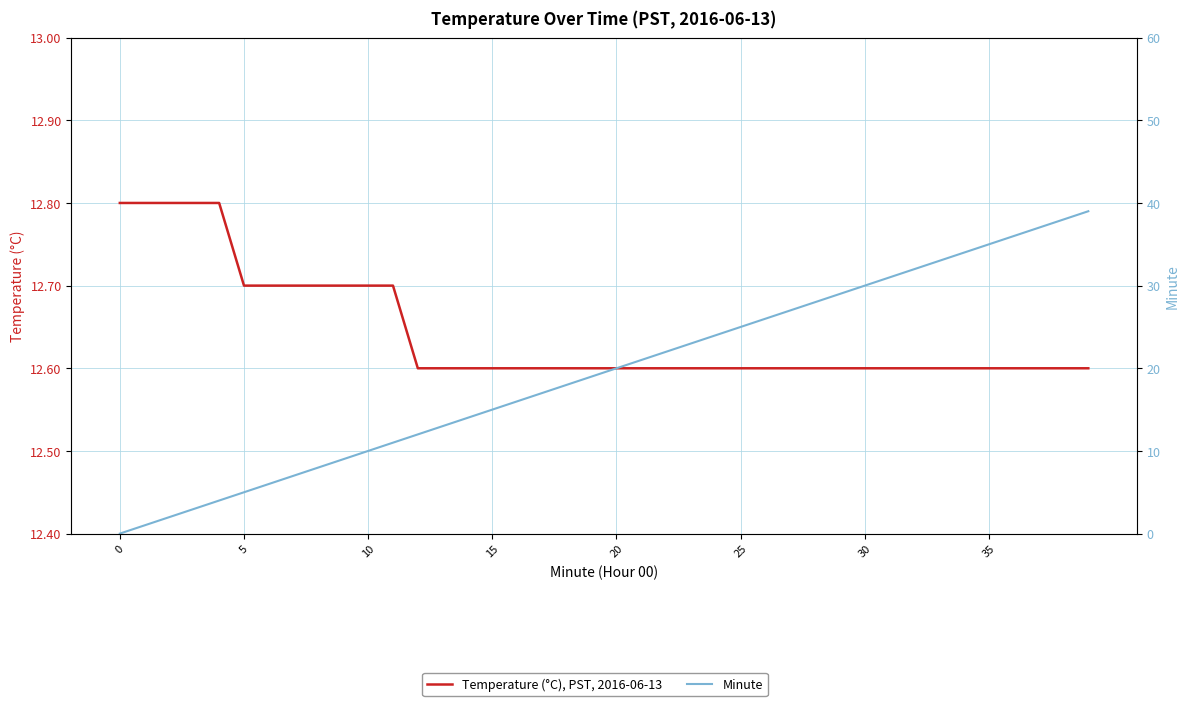

True or false: Minute has more than 0 interior local peaks.

False